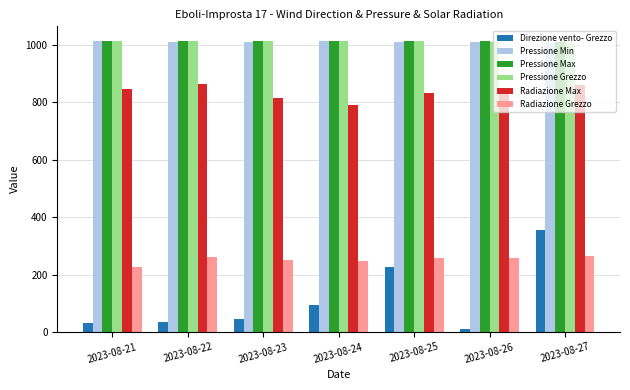

How many groups of bars are there?

7